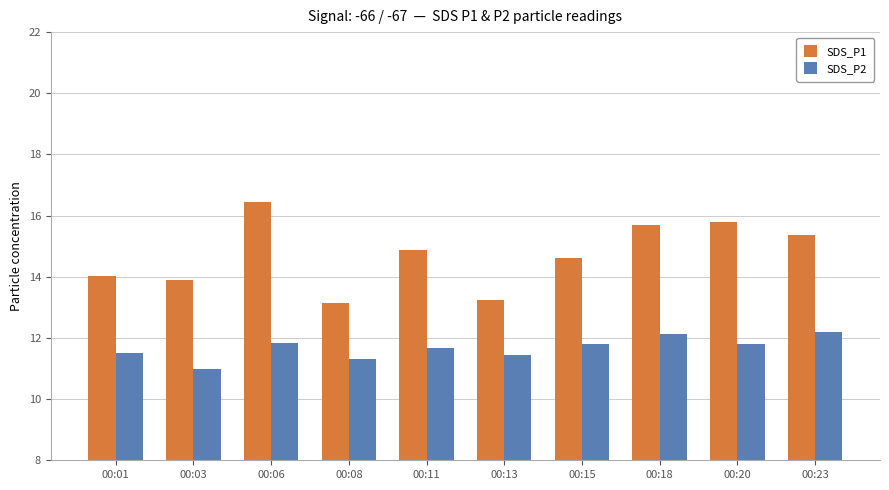

At which category is the sum across all series the highest?

00:06